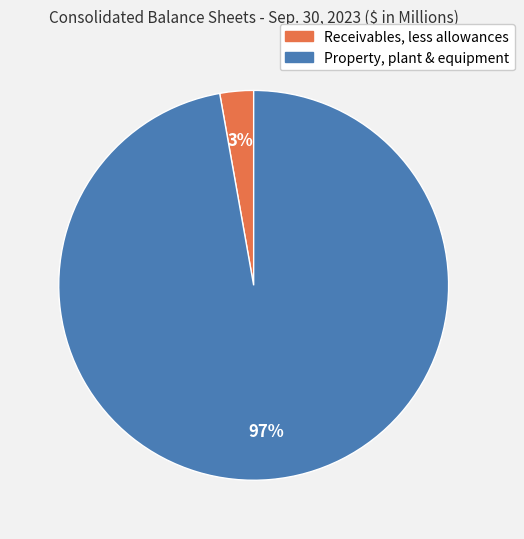

What percentage is the Receivables, less allowances slice, to the nearest percent?

3%